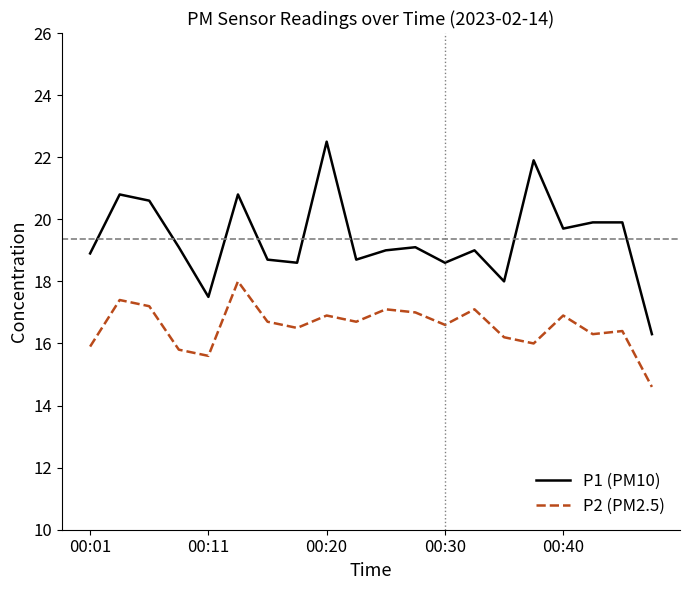

True or false: P2 (PM2.5) and P1 (PM10) cross at least once.

False